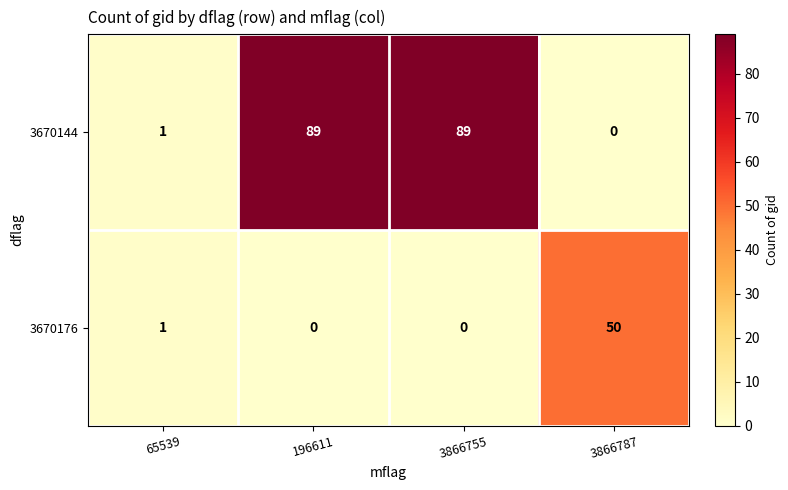

At which label does 3670176 reach its peak?

3866787